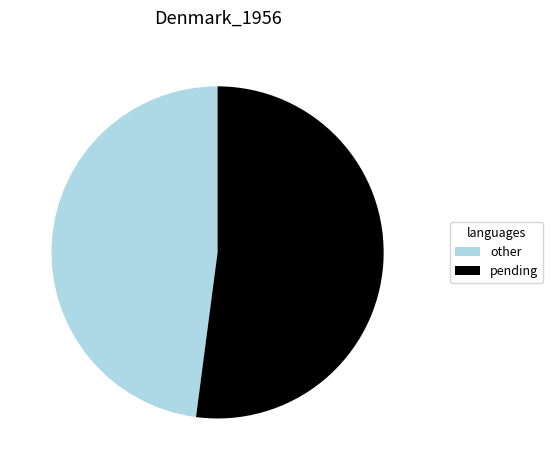

True or false: other accounts for 34% of the total.

False